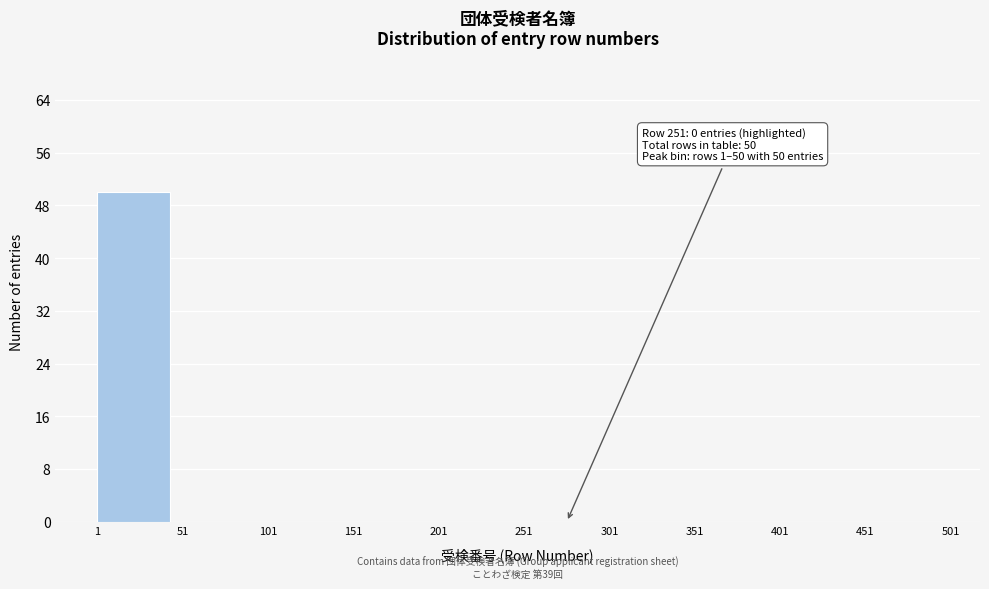

Which range on the x-axis has the tallest bar?

1 to 51